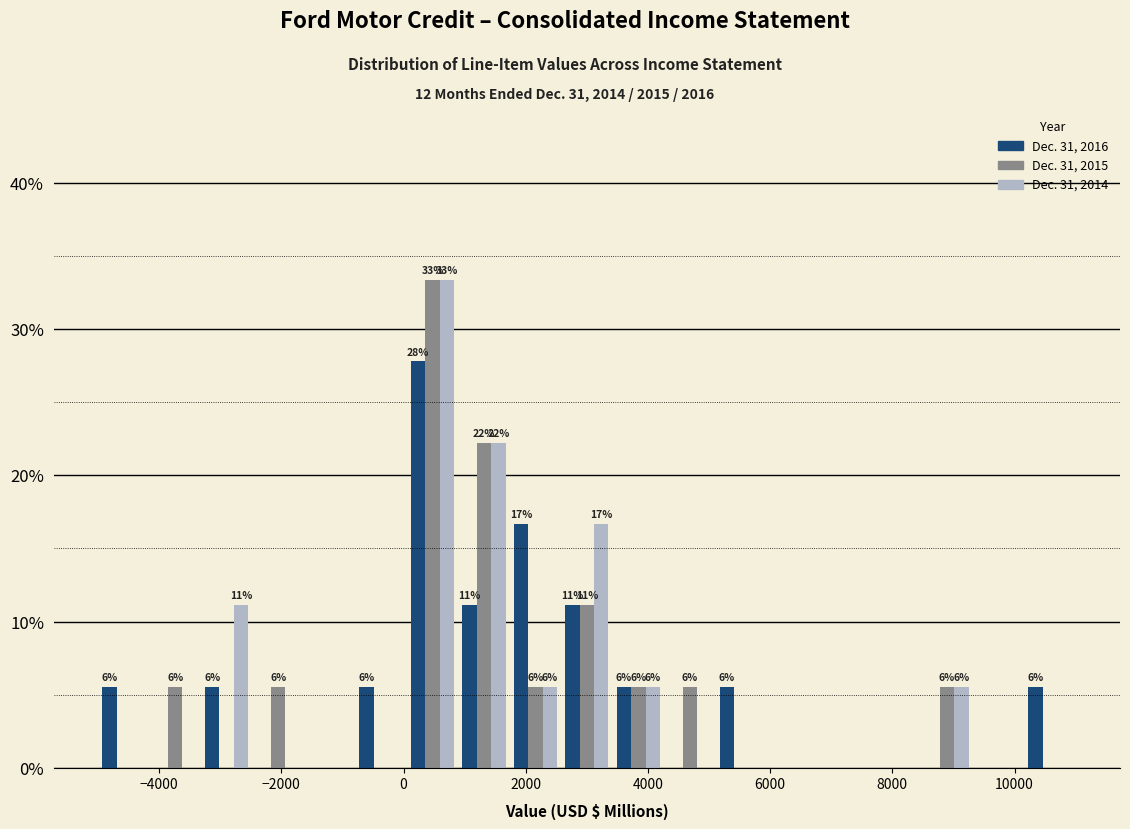

In the Dec. 31, 2016 series, which range on the x-axis has the tallest bar?

0 to 800